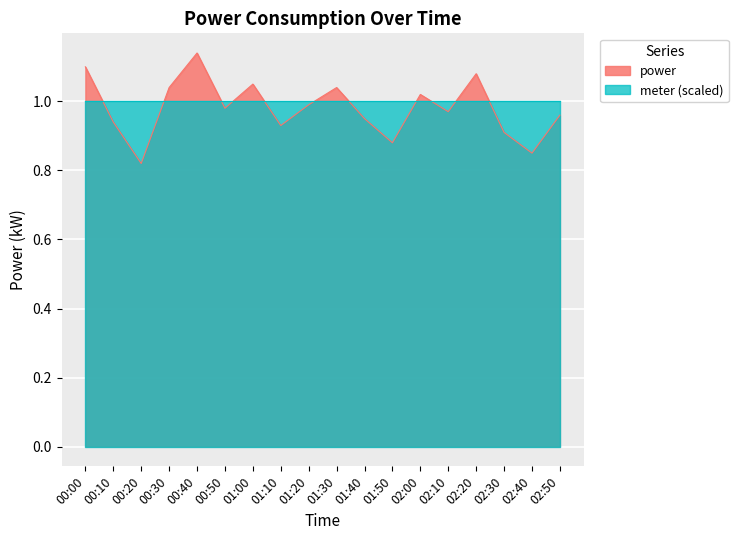

Where is the first local minimum?

00:20